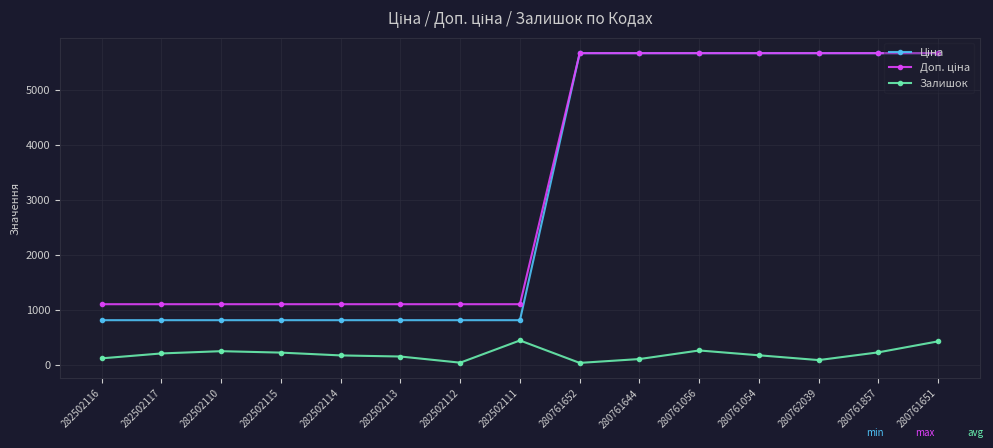

True or false: Залишок has more than 0 interior local peaks.

True